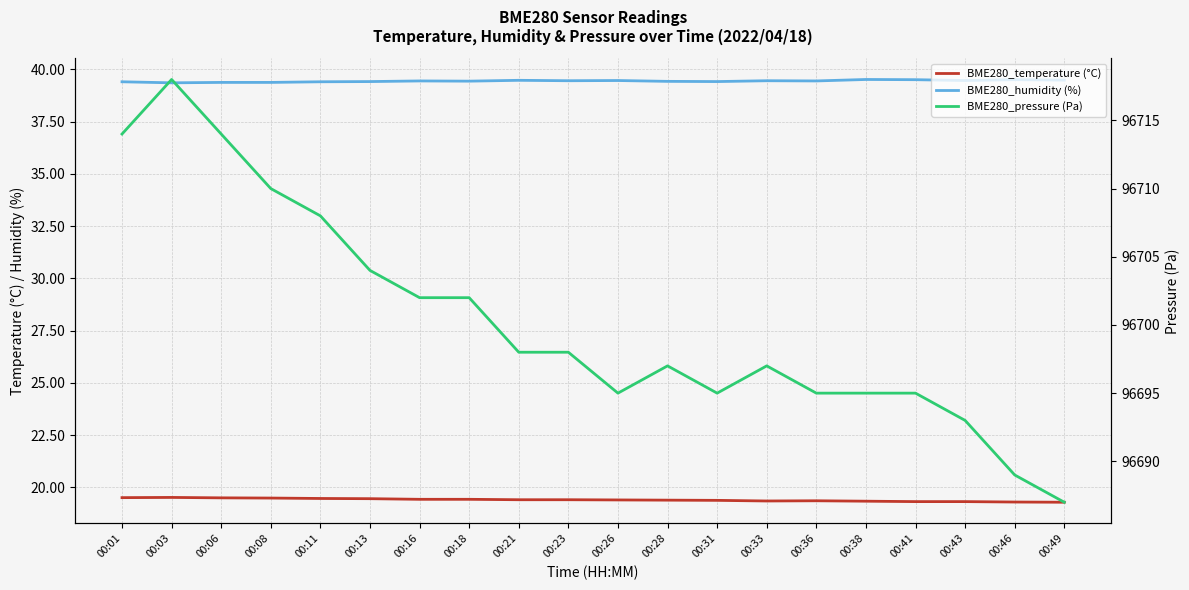

True or false: BME280_temperature (°C) and BME280_pressure (Pa) intersect in this chart.

False